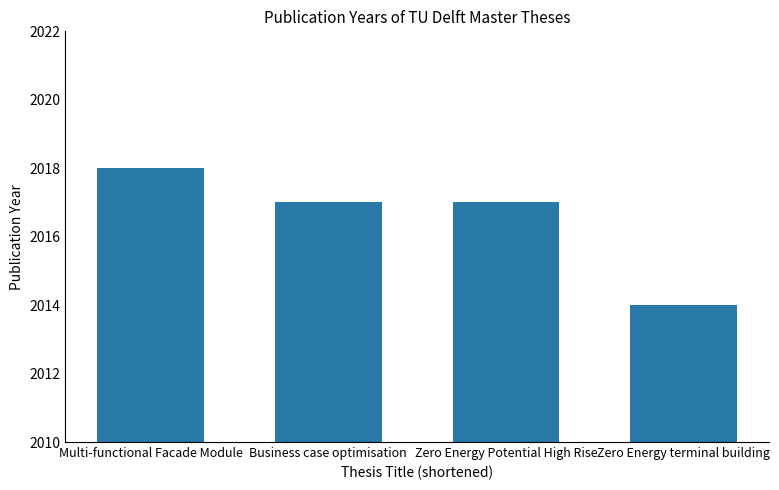

Is it true that the value at Zero Energy Potential High Rise is 2017?

True